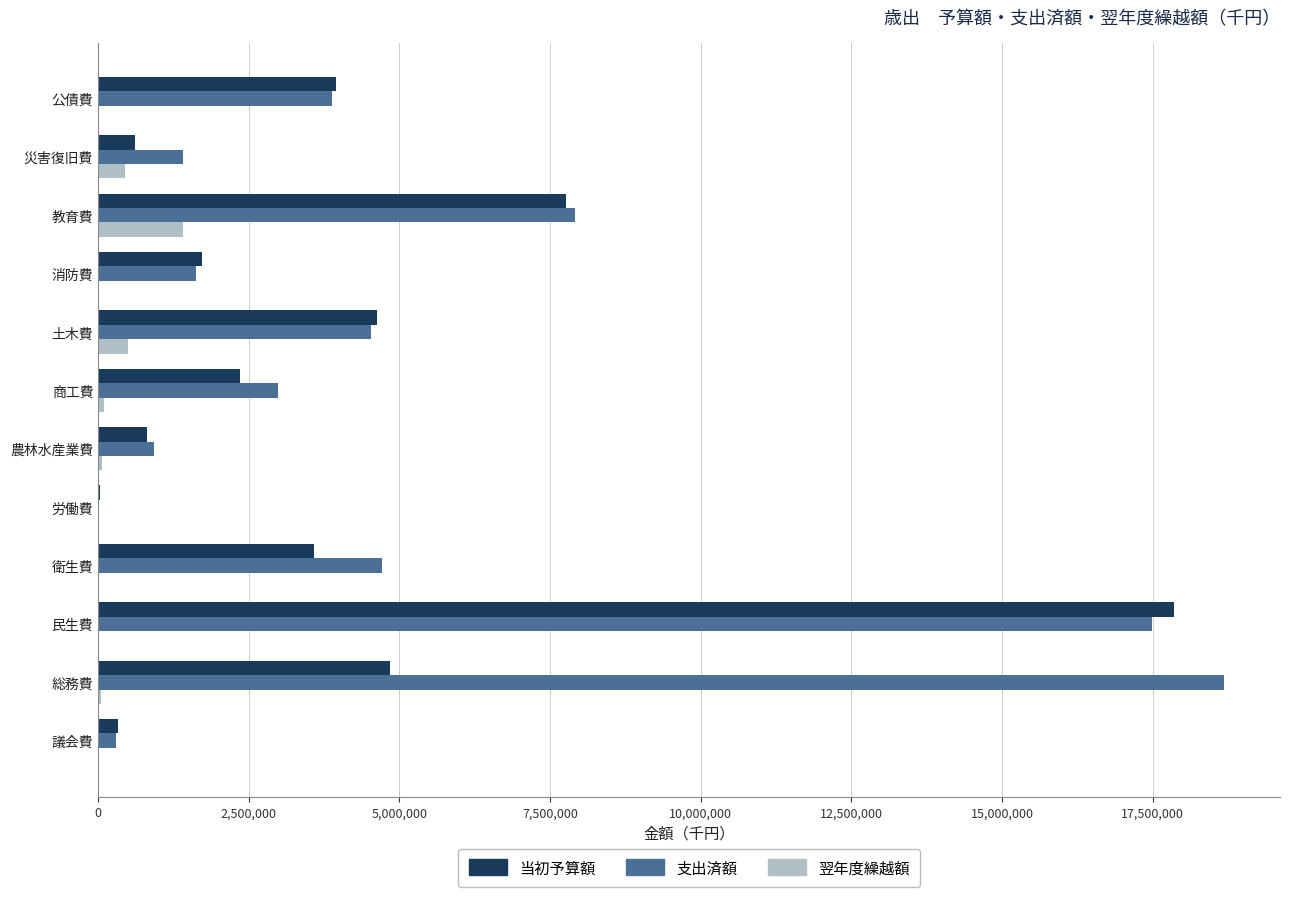

At which category is the sum across all series the highest?

民生費